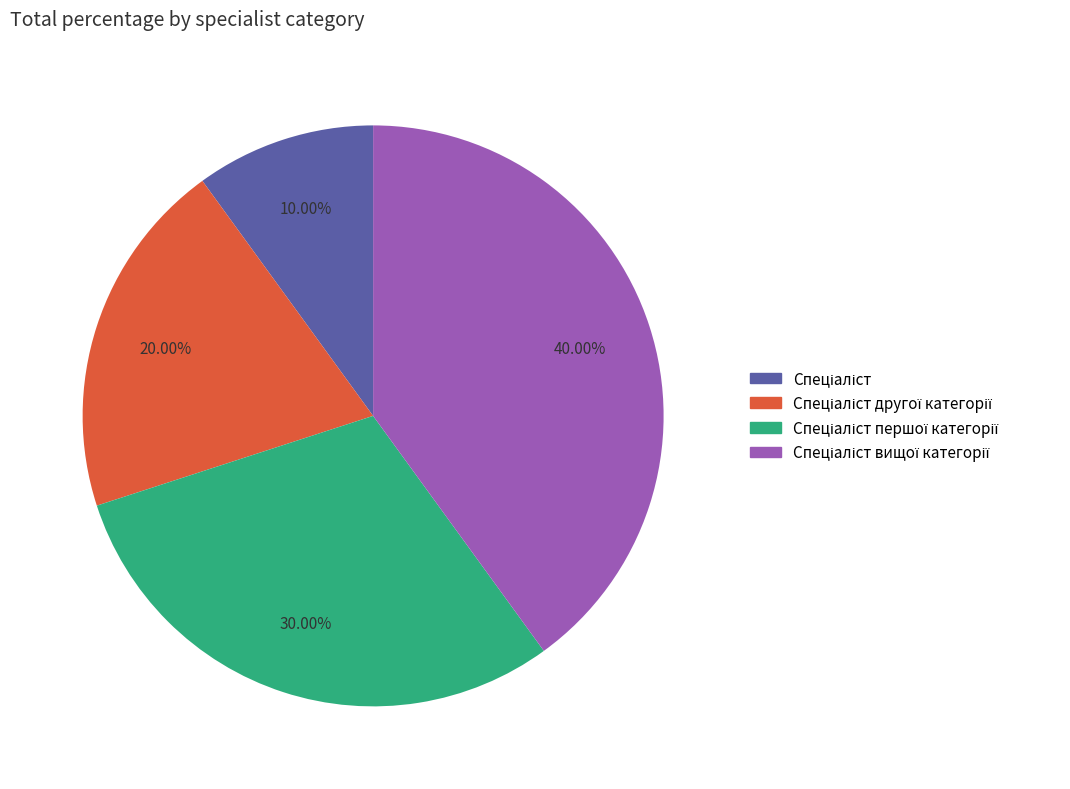

Is there any slice that represents more than half of the pie?

No